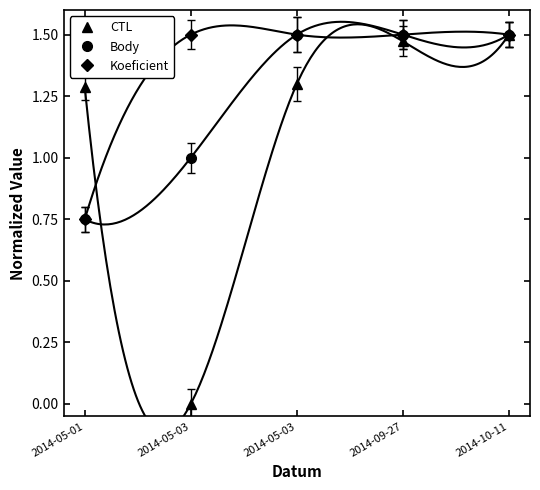

How many values in the Body series are below 1?

1